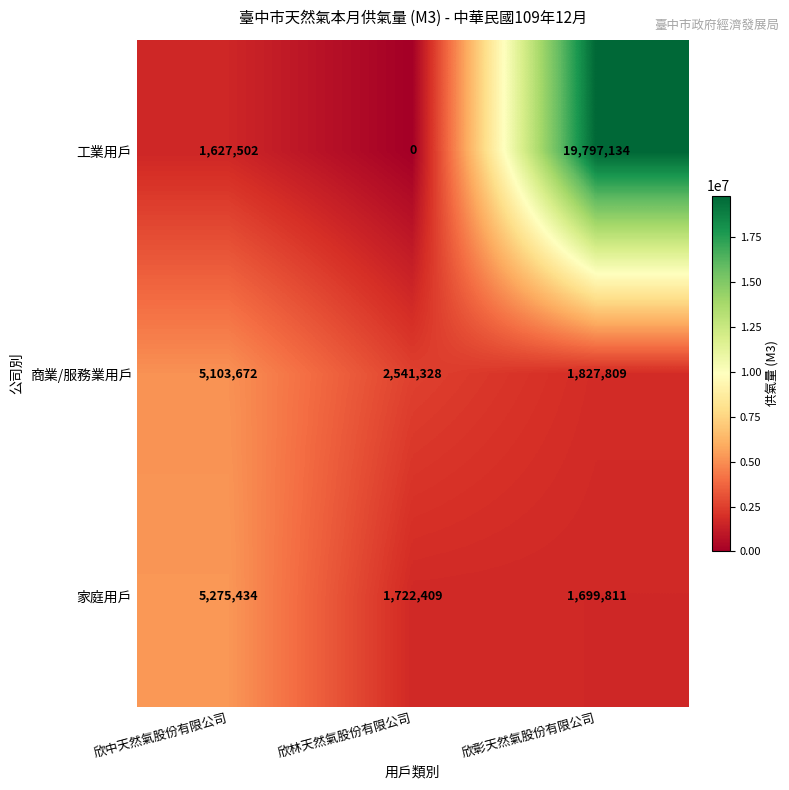

List the series in order of their peak value, highest first.

工業用戶, 家庭用戶, 商業/服務業用戶